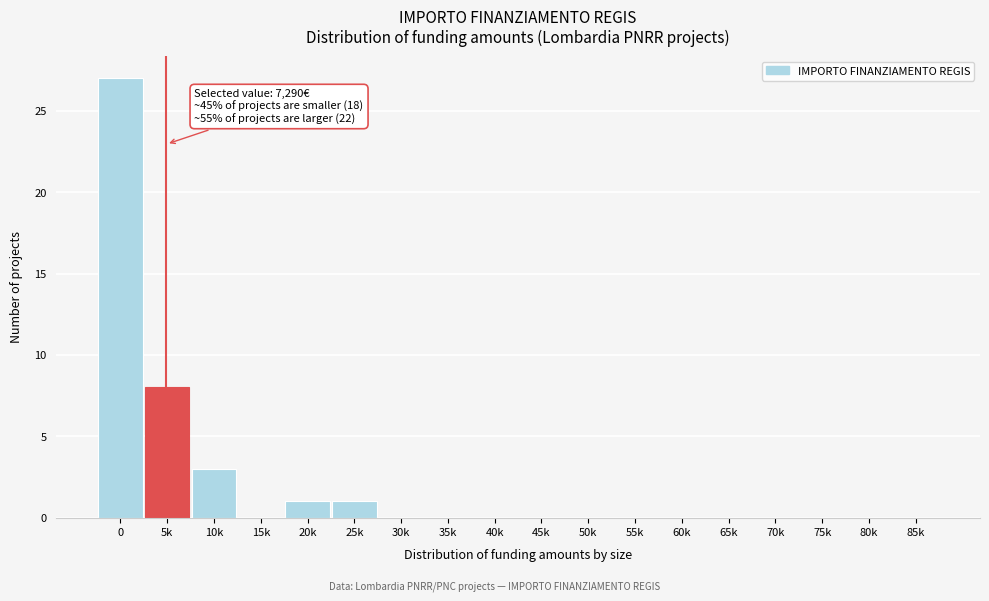

Reading right to left, extract all data points from this chart.

85k=0	80k=0	75k=0	70k=0	65k=0	60k=0	55k=0	50k=0	45k=0	40k=0	35k=0	30k=0	25k=1	20k=1	15k=0	10k=3	5k=8	0=27